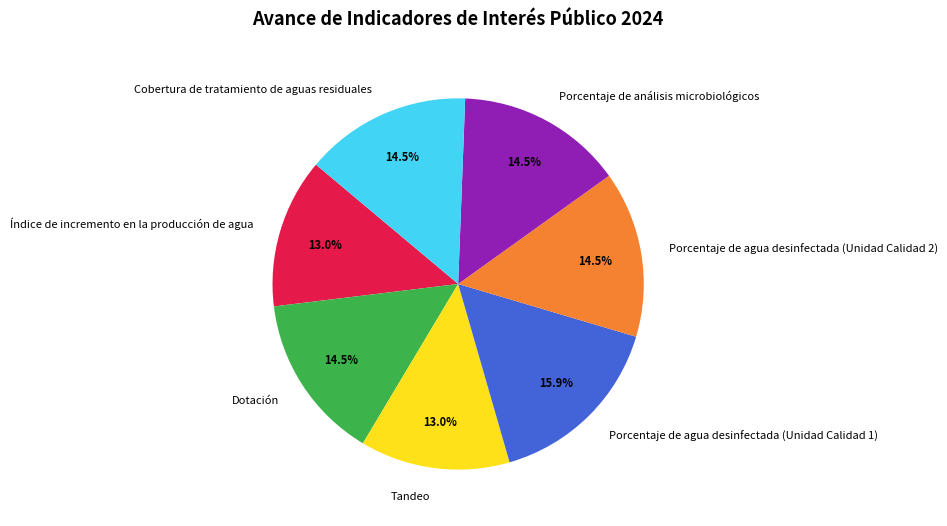

To the nearest percent, what is the difference between the largest and smallest slice percentages?

3%